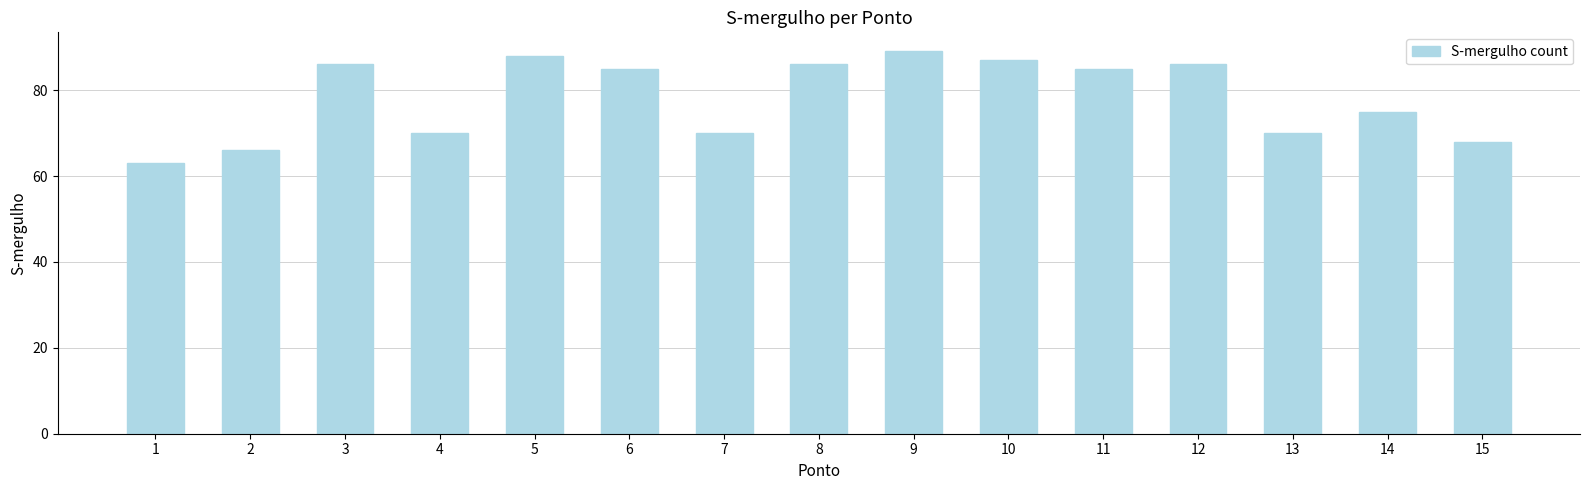

Which category has the lowest value across all series?

1